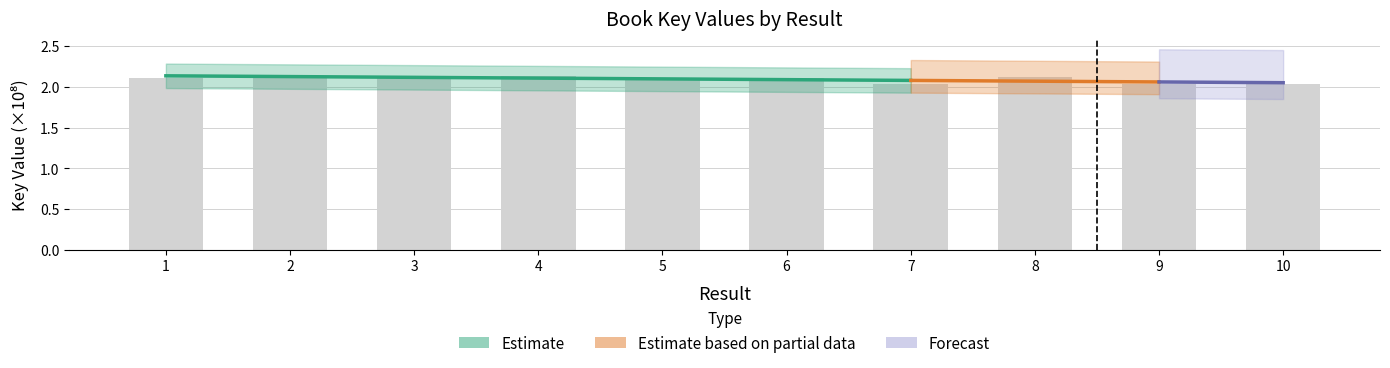

Reading left to right, extract all data points from this chart.

2.1	2.1	2.1	2.1	2.1	2.1	2.0	2.1	2.0	2.0